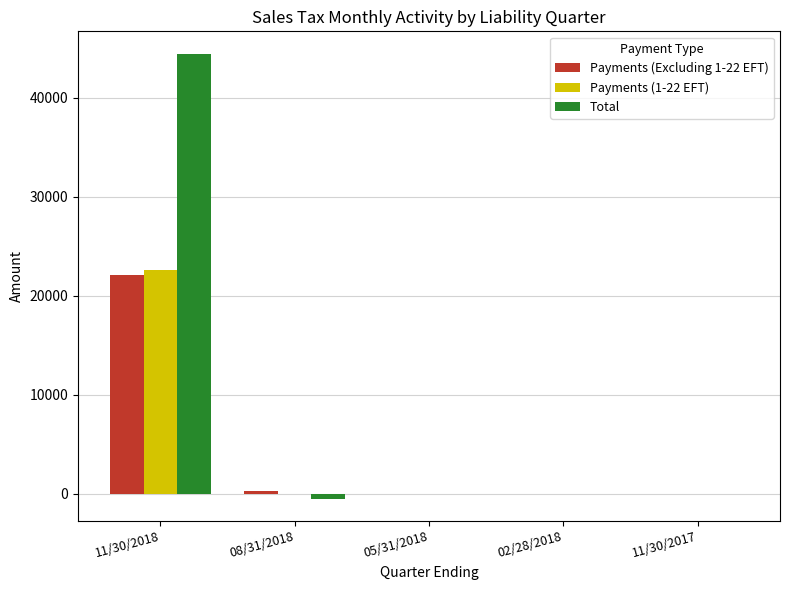

Between 11/30/2018 and 11/30/2017, which series saw the biggest shift?

Total